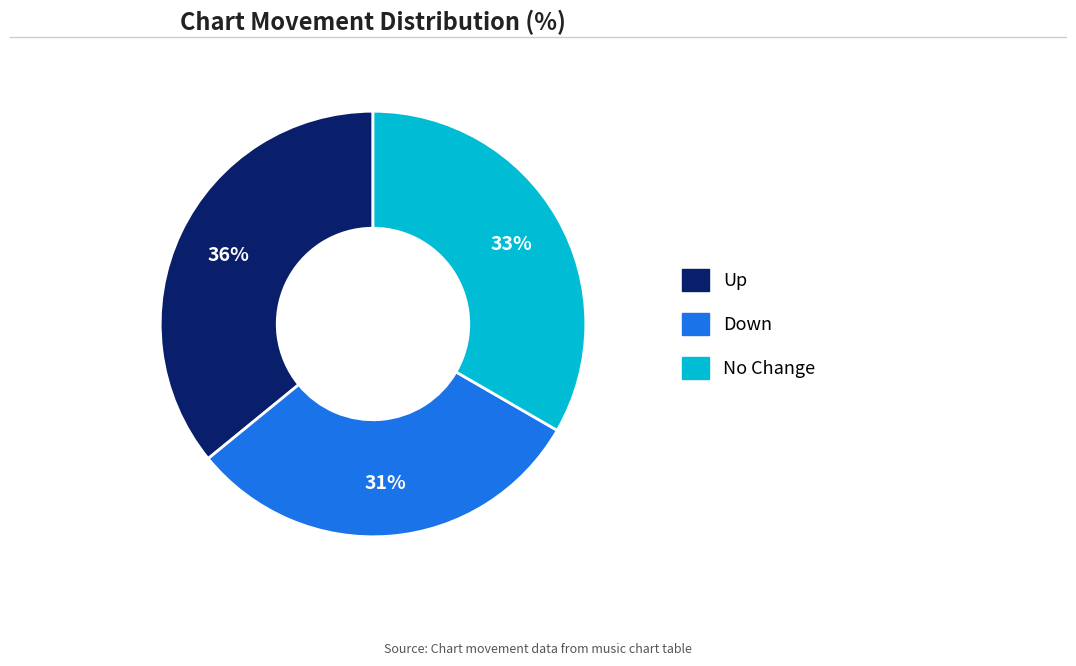

To the nearest percent, what is the difference between the largest and smallest slice percentages?

5%